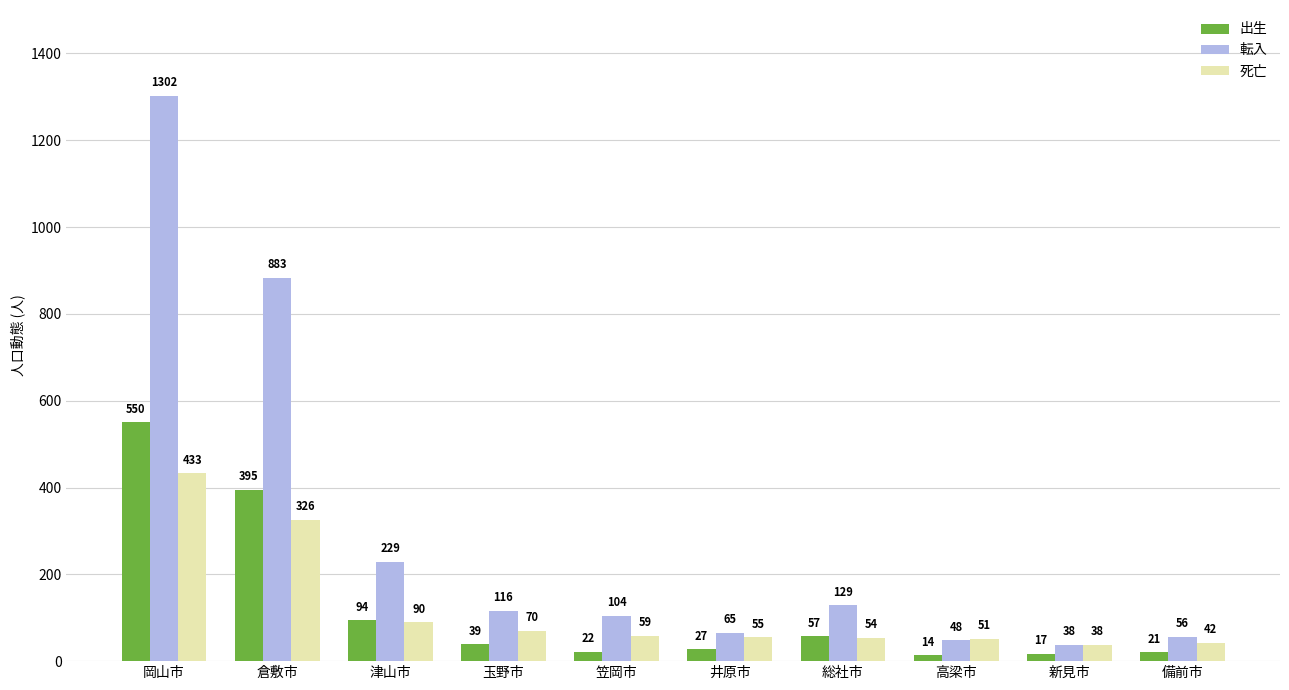

What is the difference between the second highest and minimum values in the 出生 series?

381